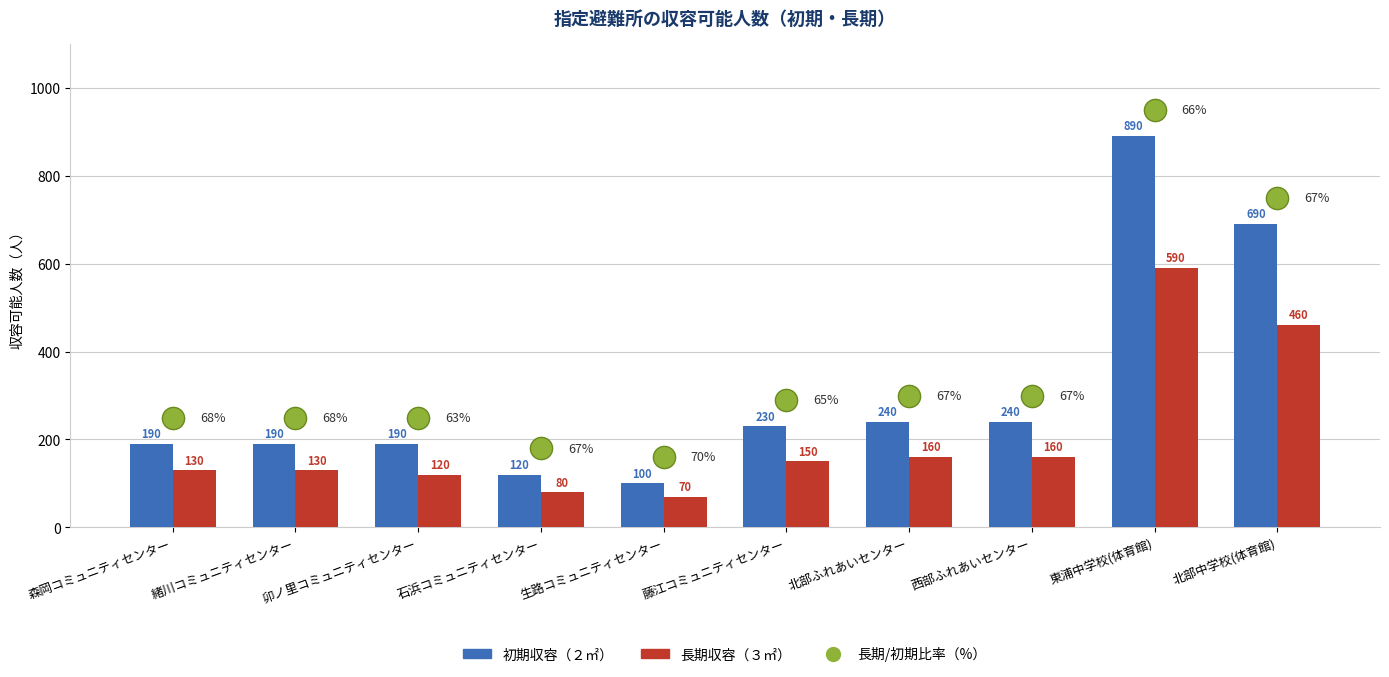

At which category is the sum across all series the highest?

東浦中学校(体育館)